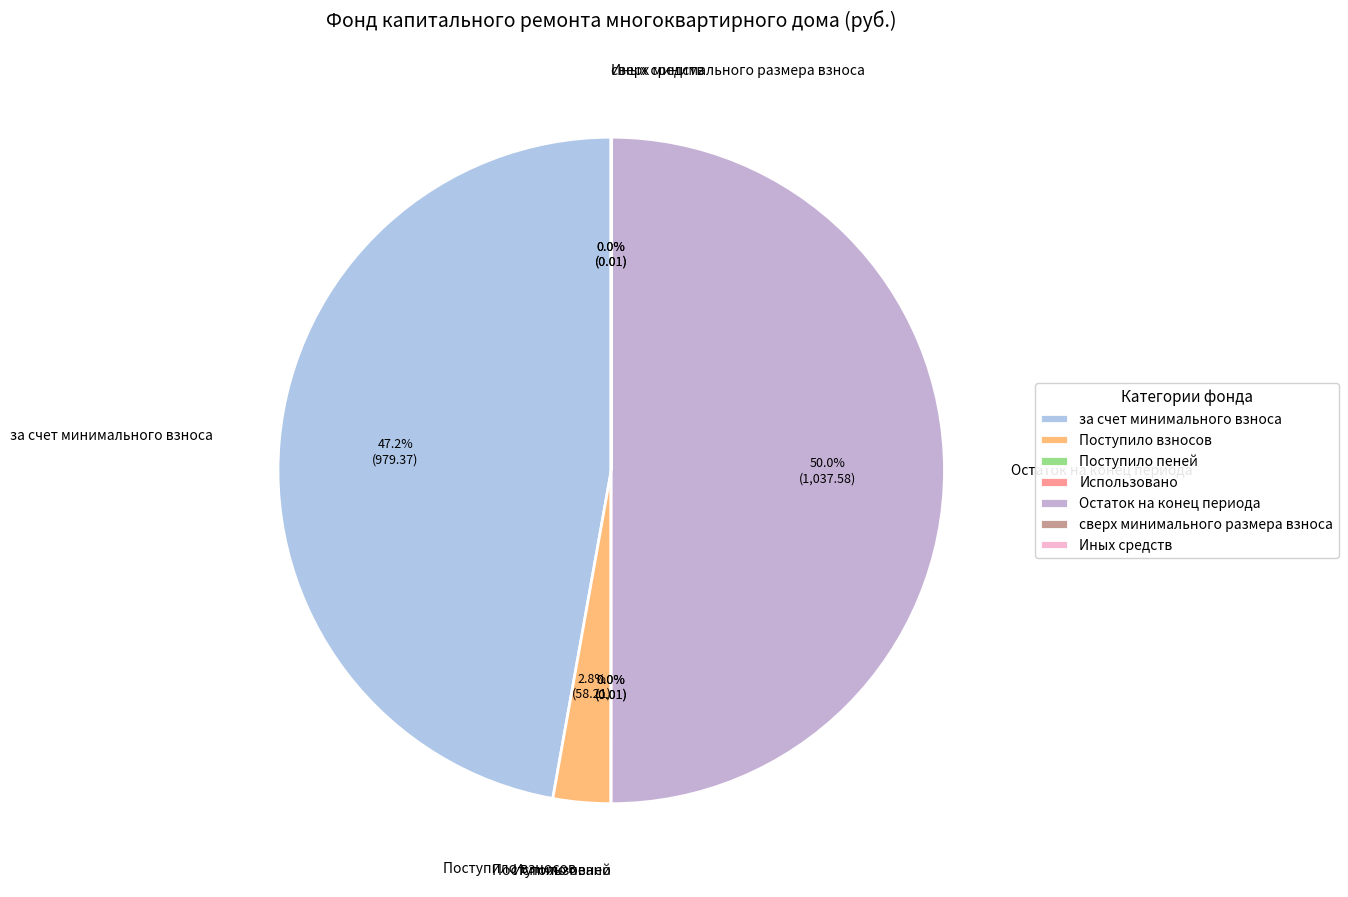

To the nearest percent, what is the average slice percentage?

14%